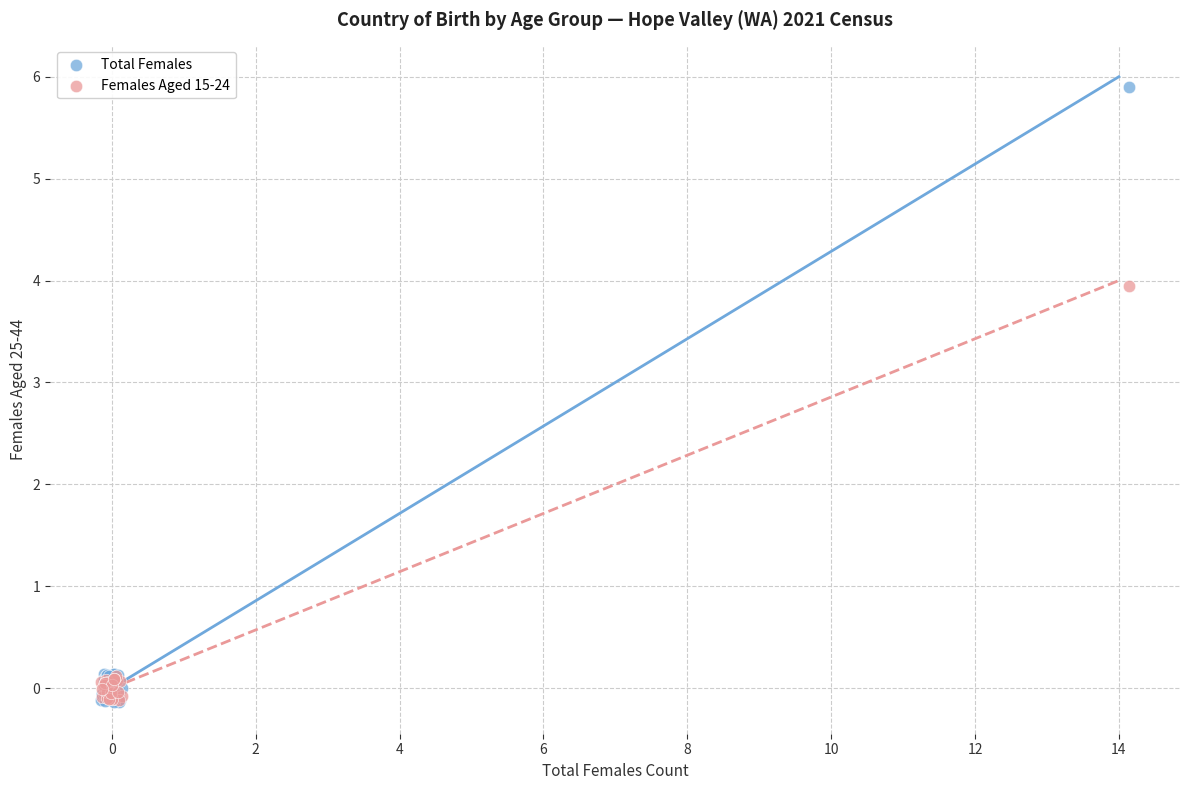

Which series has the largest Y range (max minus min)?

Total Females